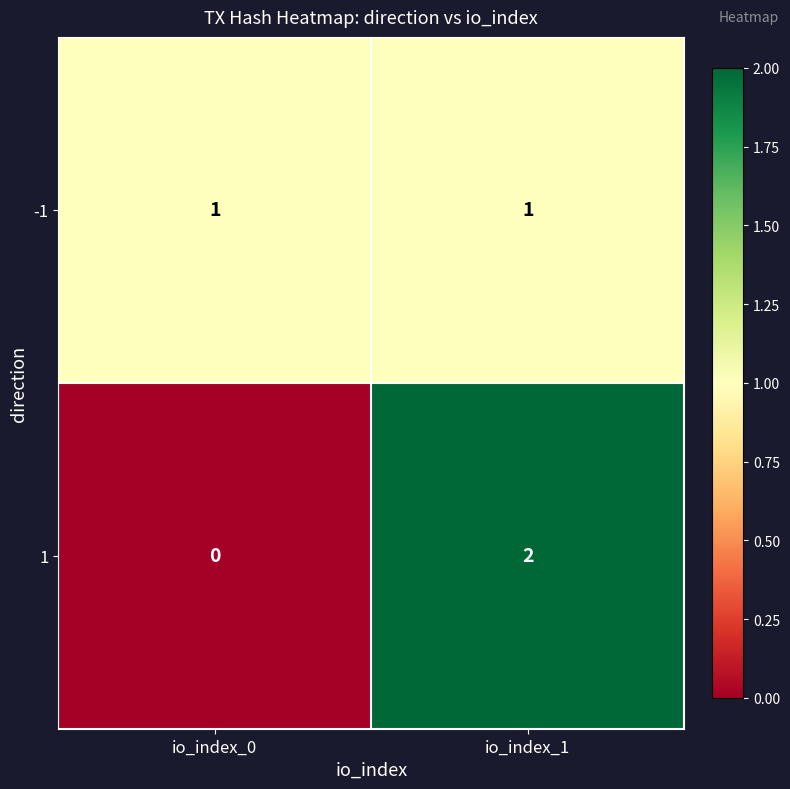

Reading left to right, extract all data points from this chart.

-1: io_index_0=1	io_index_1=1
1: io_index_0=0	io_index_1=2